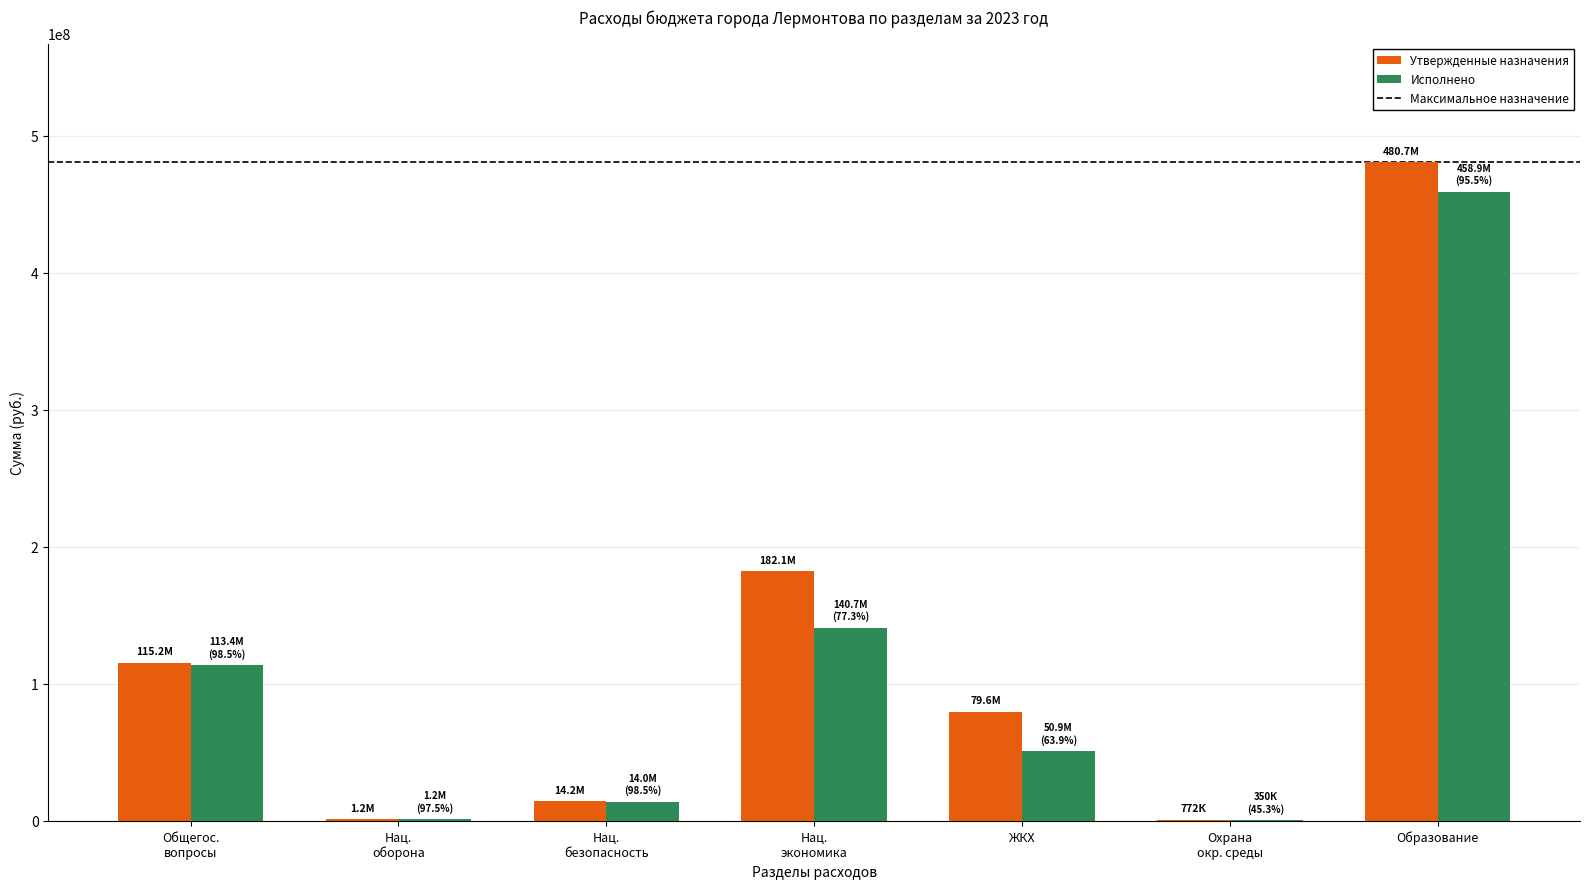

What is the sum of all Утвержденные назначения values?

873666283.8